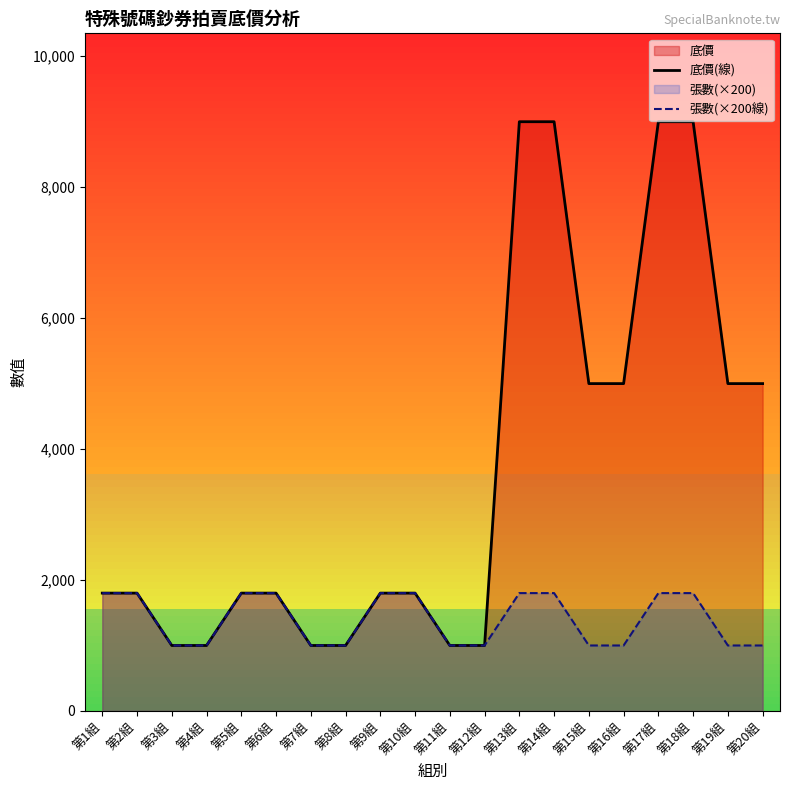

List the series in order of their peak value, lowest first.

張數(×200線), 底價(線)